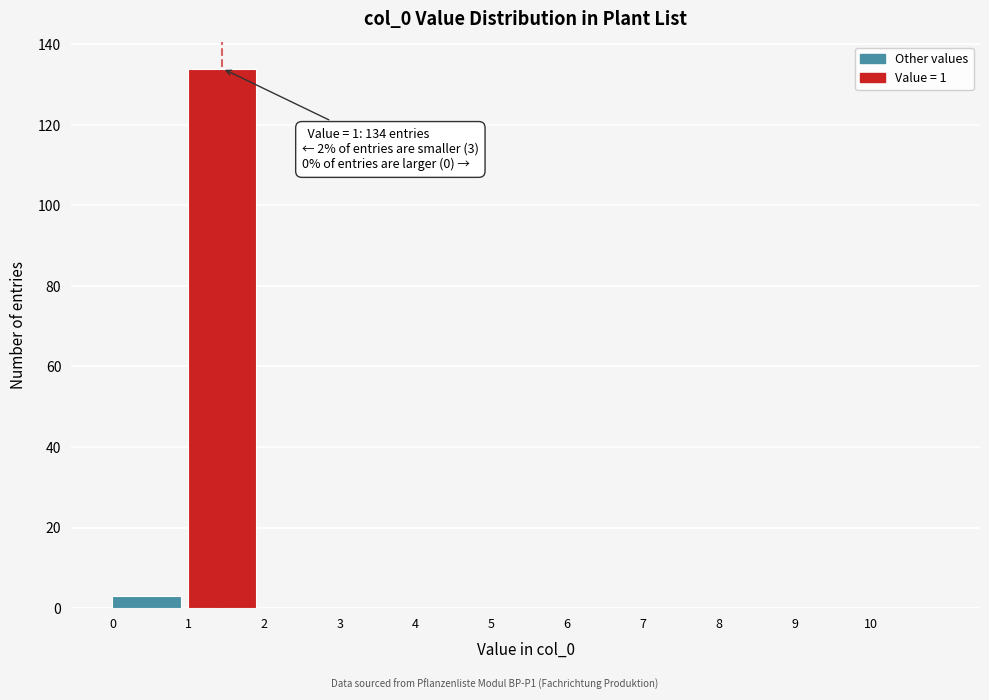

Which range on the x-axis has the tallest bar?

1 to 2